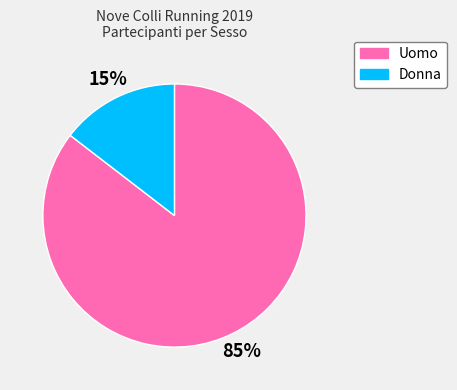

Combined, do Uomo and Donna account for over 50%?

Yes